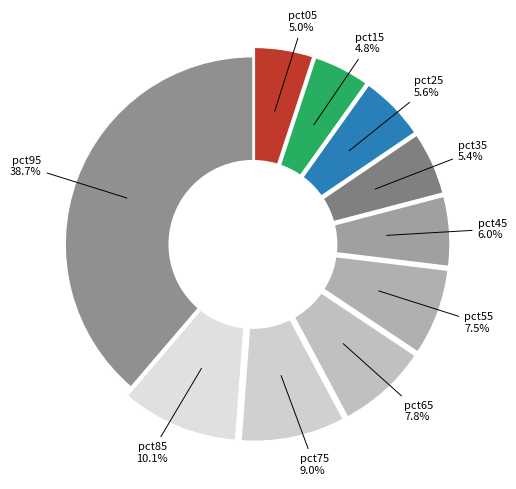

What percentage is the pct15 slice, to the nearest percent?

5%